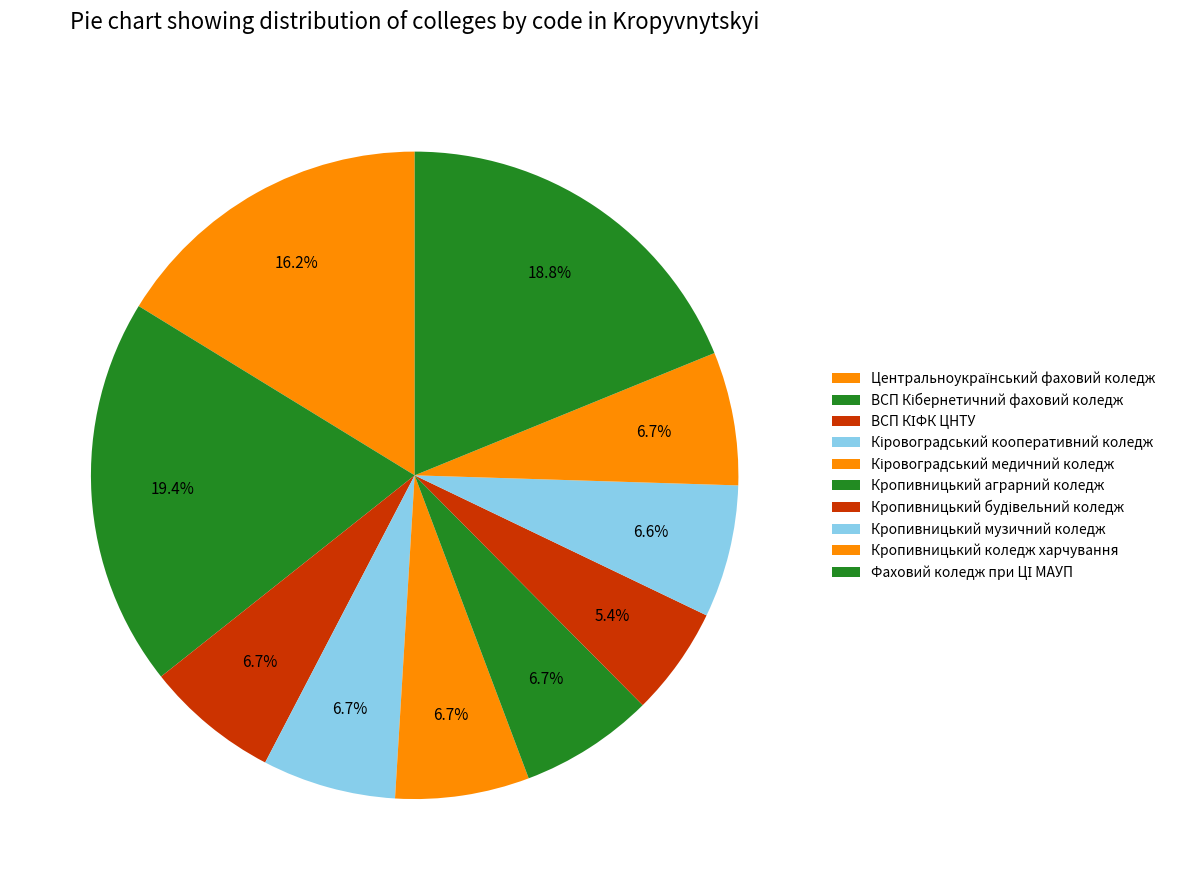

Which category has the biggest portion of the pie?

ВСП Кібернетичний фаховий коледж